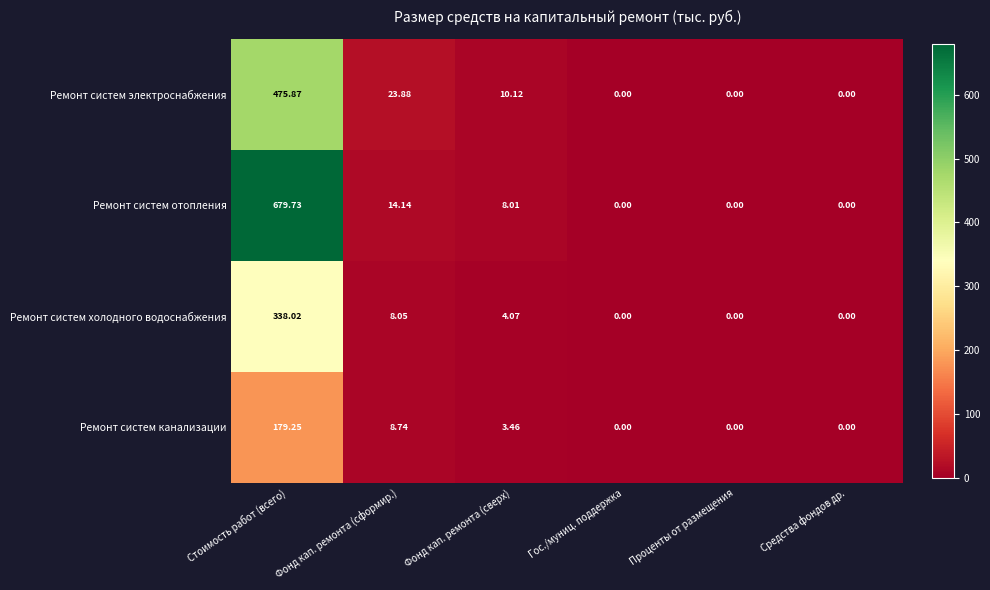

Rank the series at Фонд кап. ремонта (сформир.) from lowest to highest value.

Ремонт систем холодного водоснабжения, Ремонт систем канализации, Ремонт систем отопления, Ремонт систем электроснабжения